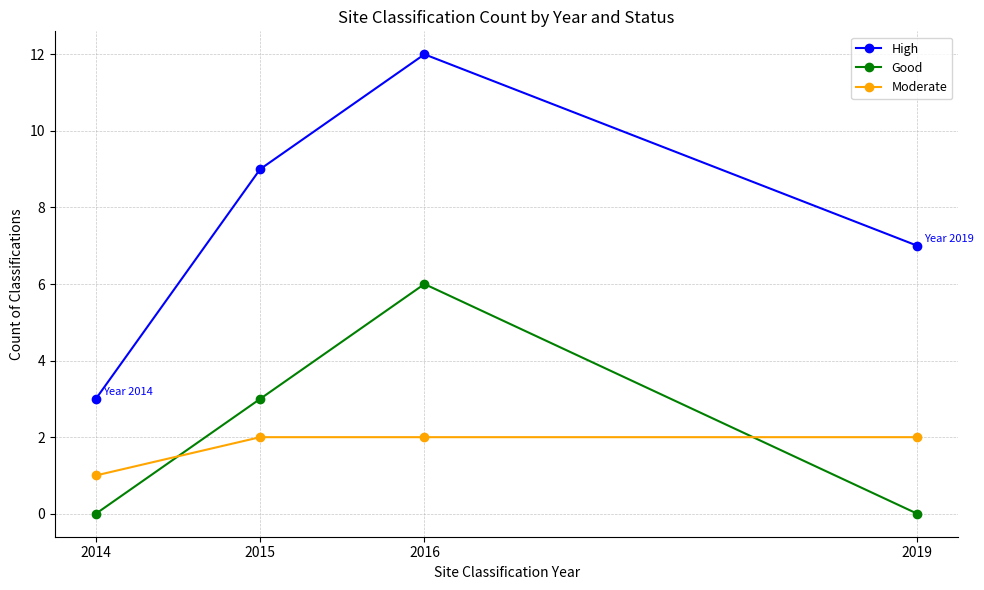

Between 2014 and 2015, which series saw the biggest shift?

High